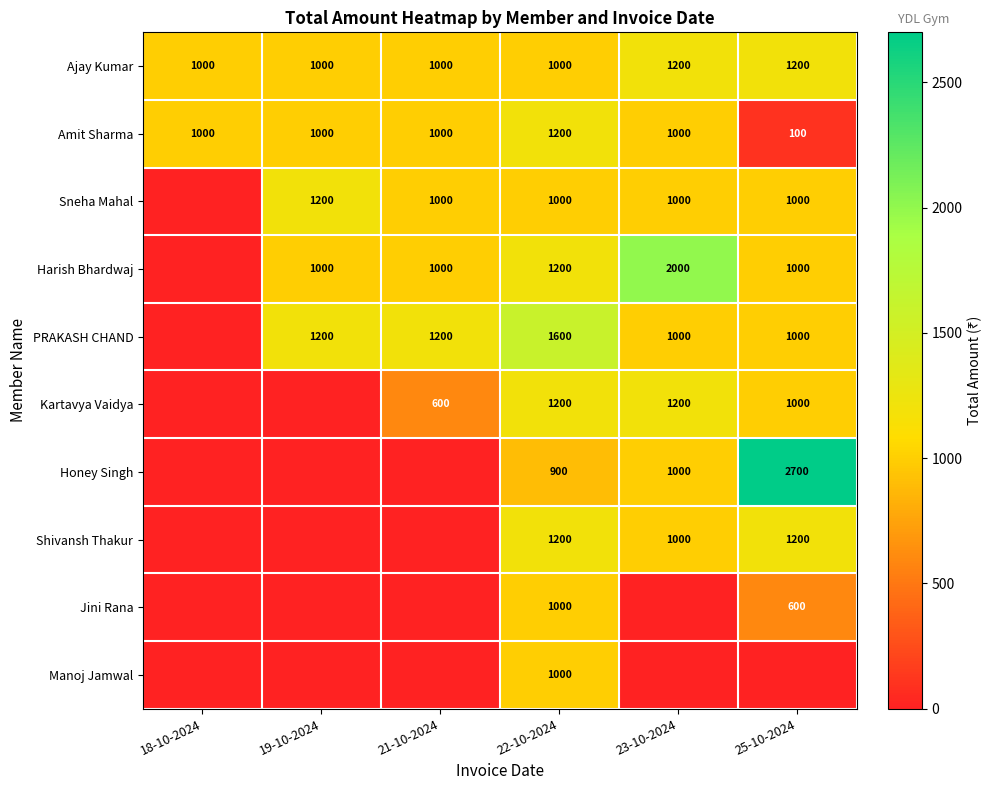

What is the difference between the highest and lowest values at 22-10-2024?

700